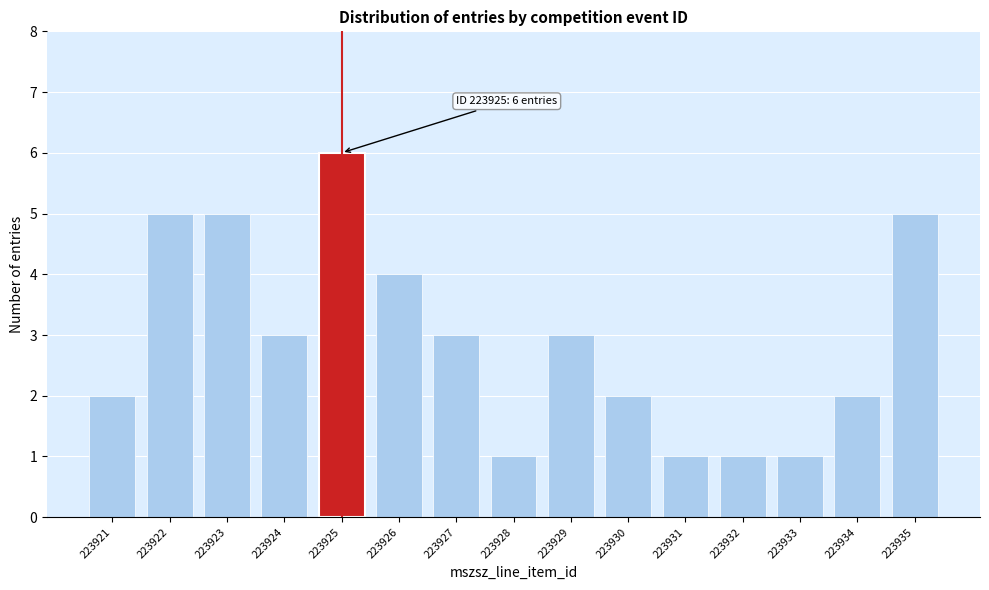

Reading left to right, list all the values displayed in this chart.

223921=2	223922=5	223923=5	223924=3	223925=6	223926=4	223927=3	223928=1	223929=3	223930=2	223931=1	223932=1	223933=1	223934=2	223935=5